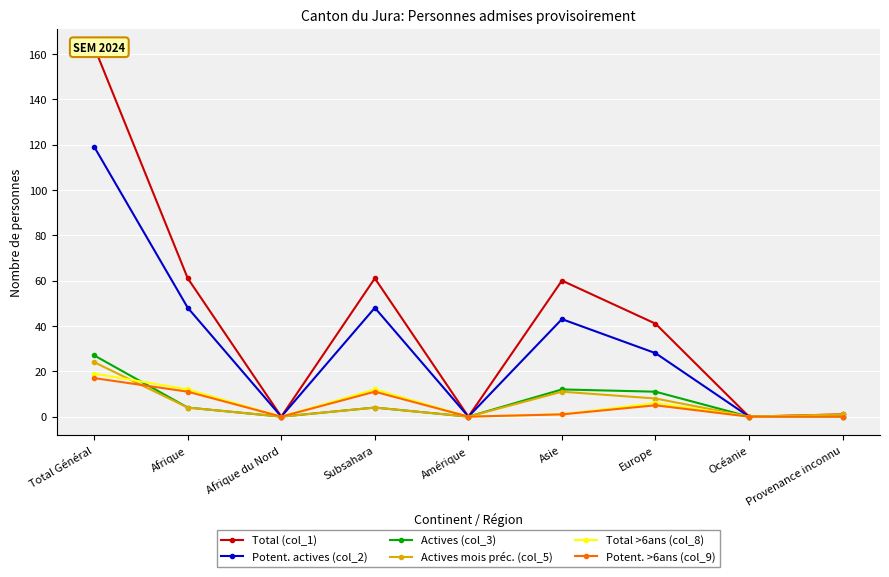

The value of Total (col_1) at Total Général is 163. True or false?

True